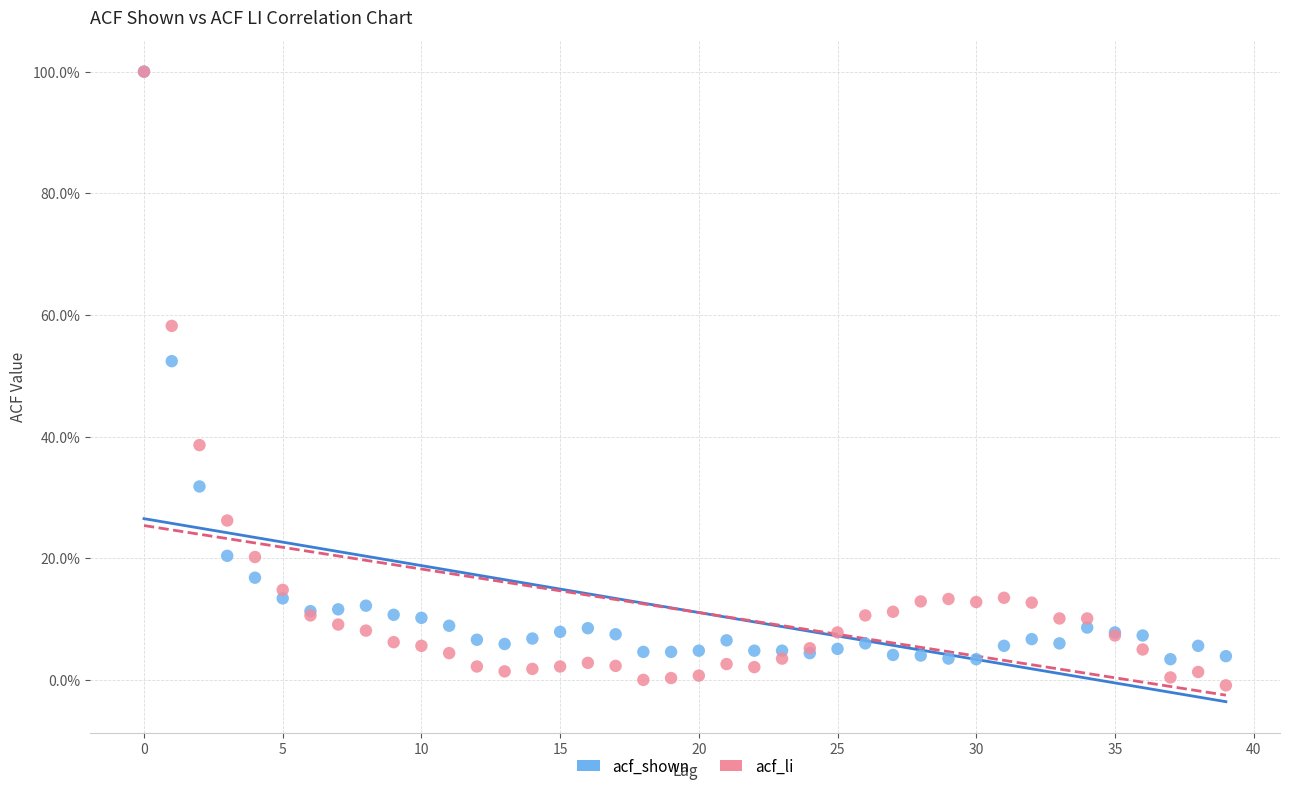

Which series has the widest spread of Y values?

acf_li